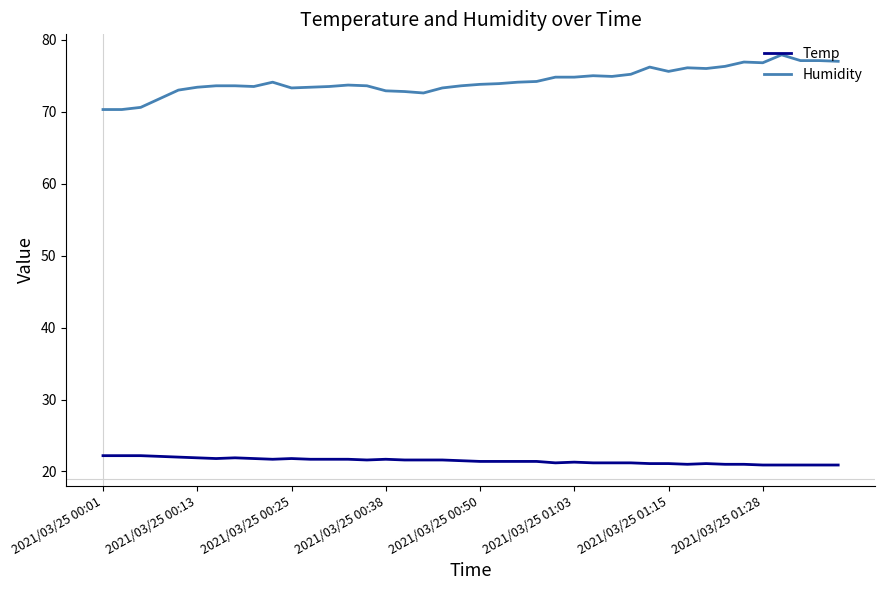

True or false: Temp and Humidity cross at least once.

False